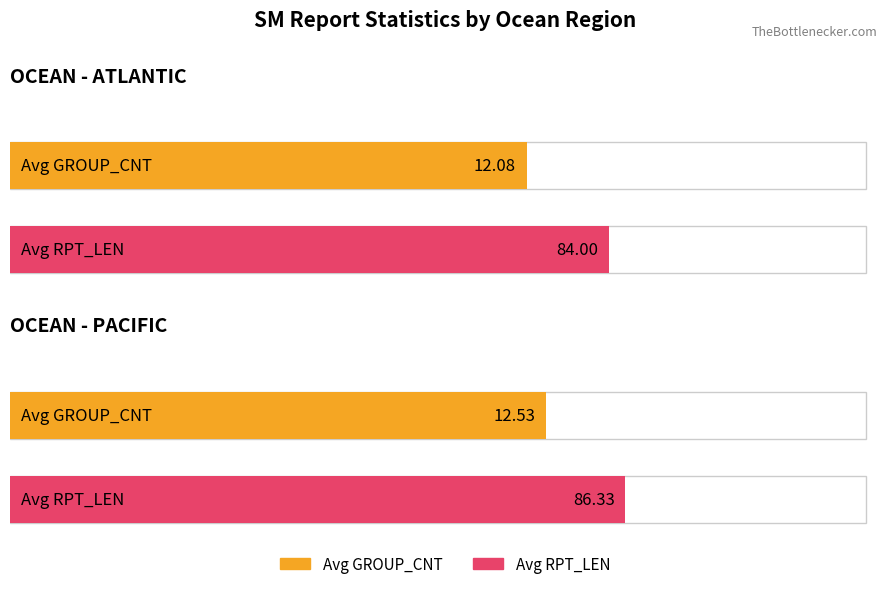

The Average utilization series shows 111.4 at SM (EGRR). True or false?

False